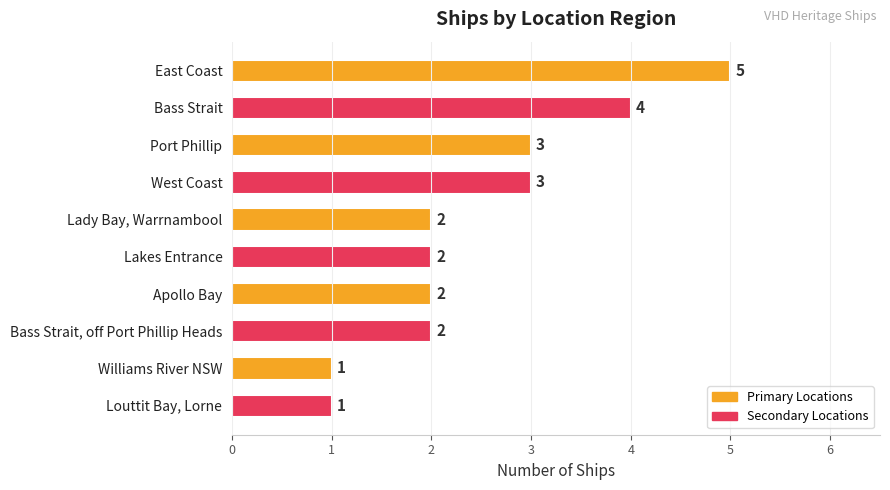

What is the sum of all values?

25